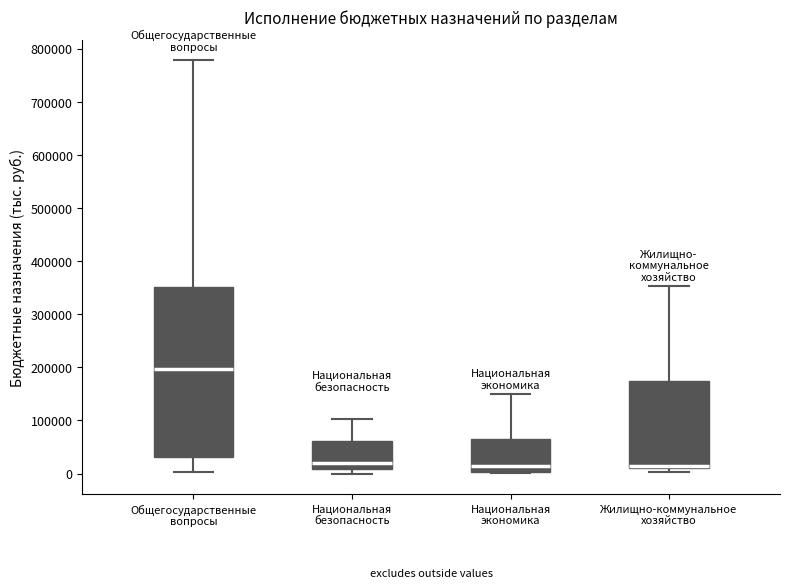

Where is the upper edge of the box for Общегосударственные вопросы on the y-axis? The values are not printed on the chart, so give them approximately, as read against the axis.

350000